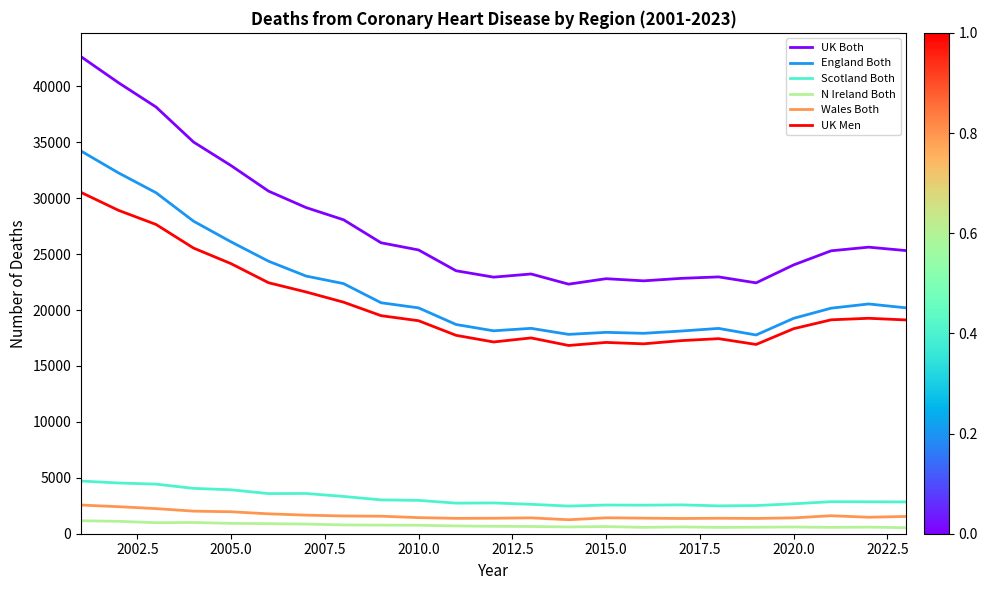

Does the chart have visible grid lines?

No